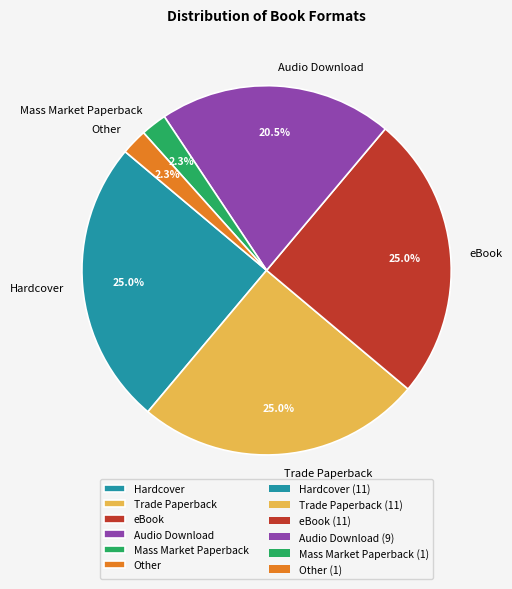

Is the sum of Other and Trade Paperback greater than half?

No